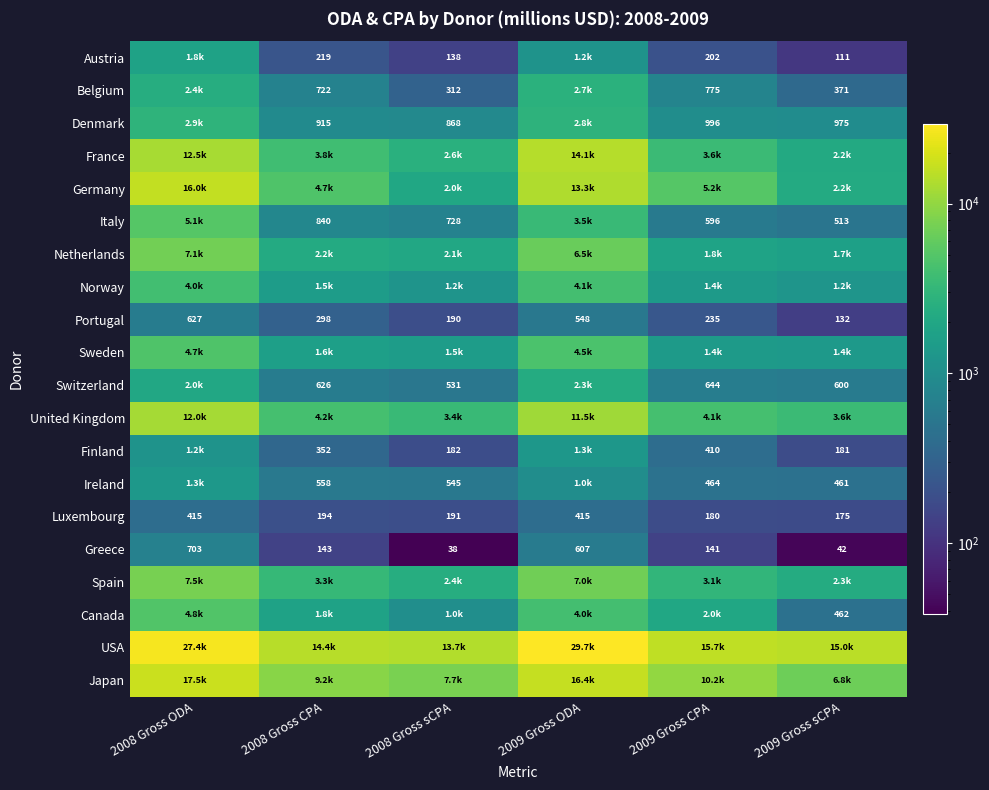

Which series has the largest range (max minus min)?

USA